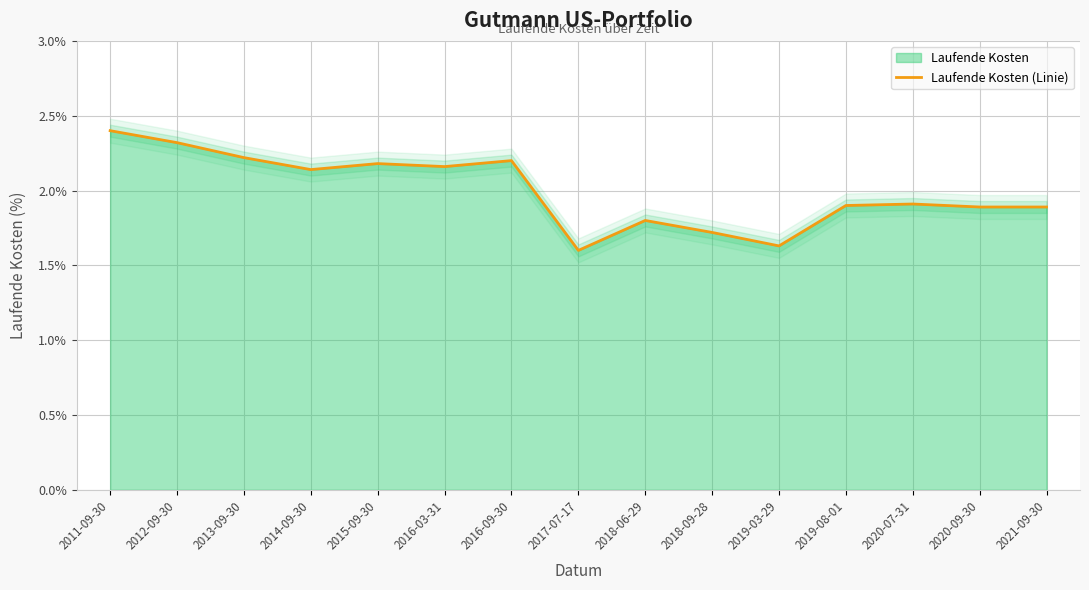

The value at 2012-09-30 is 0.5. True or false?

False